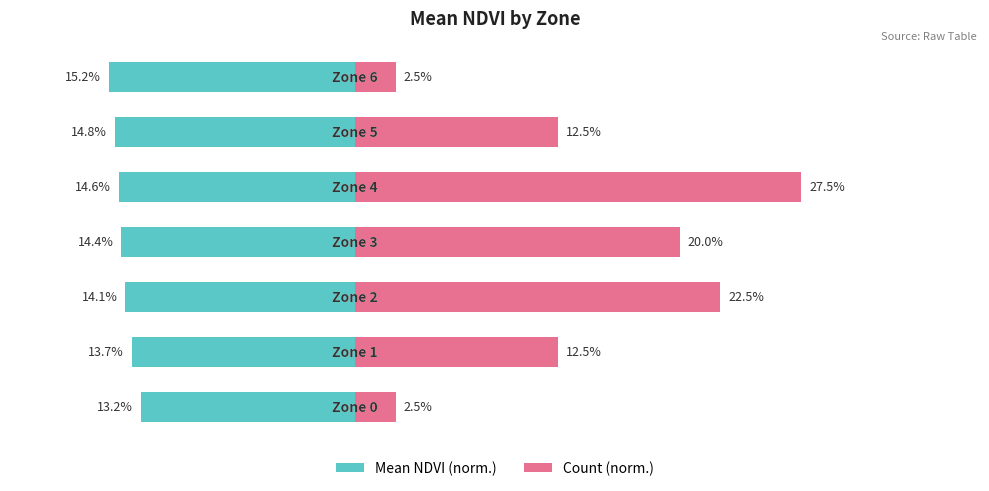

What is the average value of the Mean NDVI (normalized %) series?

-14.3